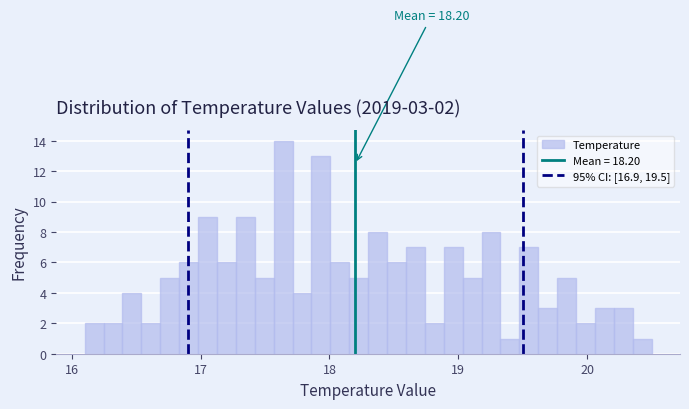

Read against the x-axis, roughly where is the centre of the tallest bar?

17.6